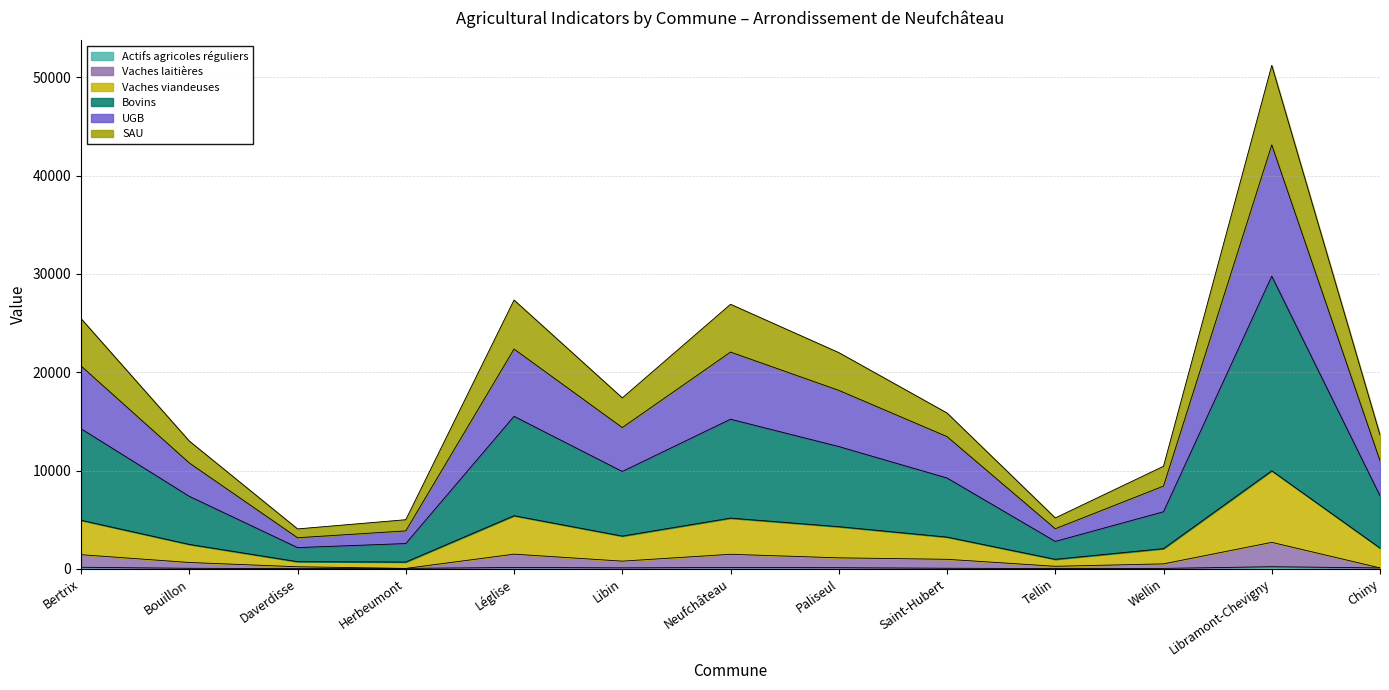

Reading right to left, list all the values displayed in this chart.

Actifs agricoles réguliers: Chiny=92.0	Libramont-Chevigny=213.0	Wellin=44.0	Tellin=27.0	Saint-Hubert=58.0	Paliseul=117.0	Neufchâteau=138.0	Libin=101.0	Léglise=141.0	Herbeumont=41.0	Daverdisse=19.0	Bouillon=54.0	Bertrix=158.0
Vaches laitières: Chiny=92.0	Libramont-Chevigny=2693.0	Wellin=504.0	Tellin=257.0	Saint-Hubert=968.0	Paliseul=1117.0	Neufchâteau=1478.0	Libin=781.0	Léglise=1491.0	Herbeumont=41.0	Daverdisse=209.0	Bouillon=644.0	Bertrix=1438.0
Vaches viandeuses: Chiny=10993.3	Libramont-Chevigny=43126.5	Wellin=8416.8	Tellin=4076.5	Saint-Hubert=13451.3	Paliseul=18154.5	Neufchâteau=22048.2	Libin=14369.7	Léglise=22356.5	Herbeumont=3858.2	Daverdisse=3161.5	Bouillon=10767.7	Bertrix=20630.8
Bovins: Chiny=7432.0	Libramont-Chevigny=29773.0	Wellin=5804.0	Tellin=2787.0	Saint-Hubert=9238.0	Paliseul=12437.0	Neufchâteau=15218.0	Libin=9901.0	Léglise=15511.0	Herbeumont=2571.0	Daverdisse=2159.0	Bouillon=7374.0	Bertrix=14248.0
UGB: Chiny=13611.7	Libramont-Chevigny=51216.4	Wellin=10432.8	Tellin=5176.8	Saint-Hubert=15851.4	Paliseul=21994.8	Neufchâteau=26909.8	Libin=17387.4	Léglise=27341.6	Herbeumont=4996.5	Daverdisse=4060.0	Bouillon=12996.0	Bertrix=25450.1
SAU: Chiny=2112.0	Libramont-Chevigny=9973.0	Wellin=2054.0	Tellin=967.0	Saint-Hubert=3228.0	Paliseul=4287.0	Neufchâteau=5158.0	Libin=3331.0	Léglise=5401.0	Herbeumont=691.0	Daverdisse=729.0	Bouillon=2484.0	Bertrix=4938.0